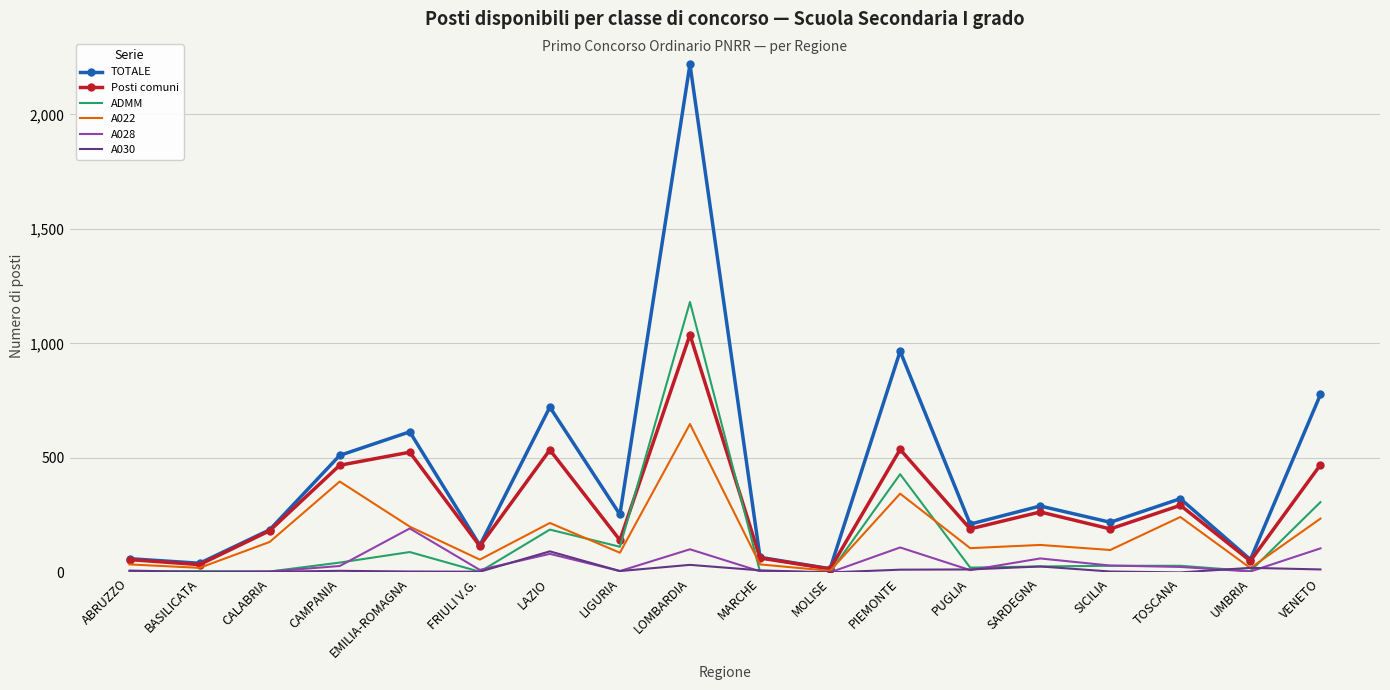

Is it true that Posti comuni equals 670 at CAMPANIA?

False